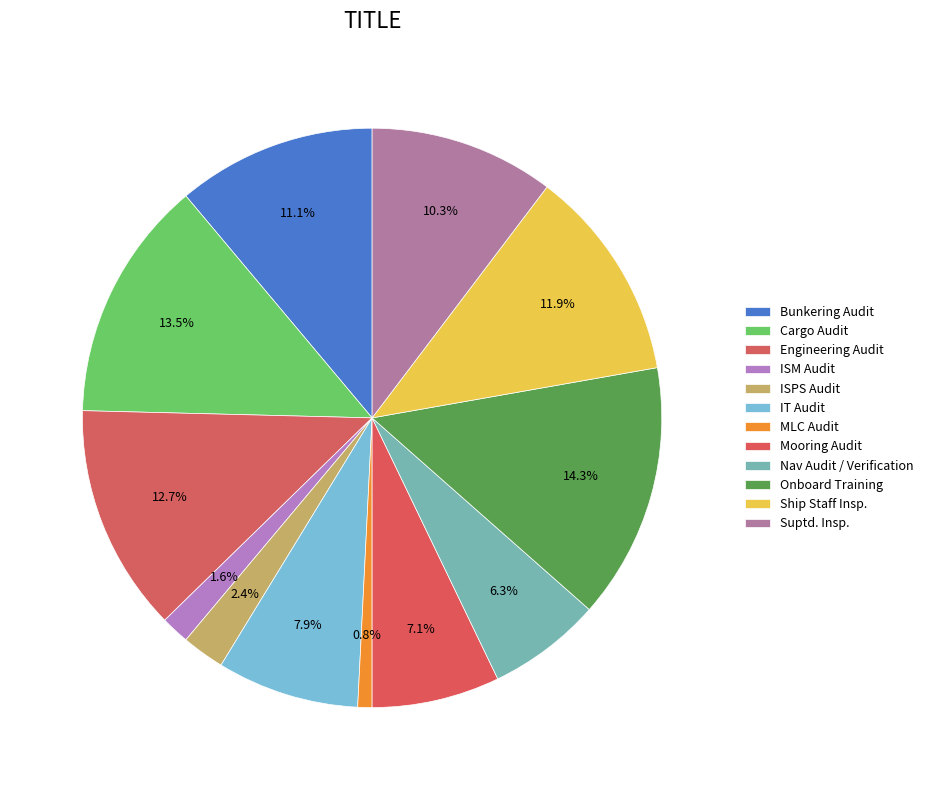

How many segments does this pie chart have?

12